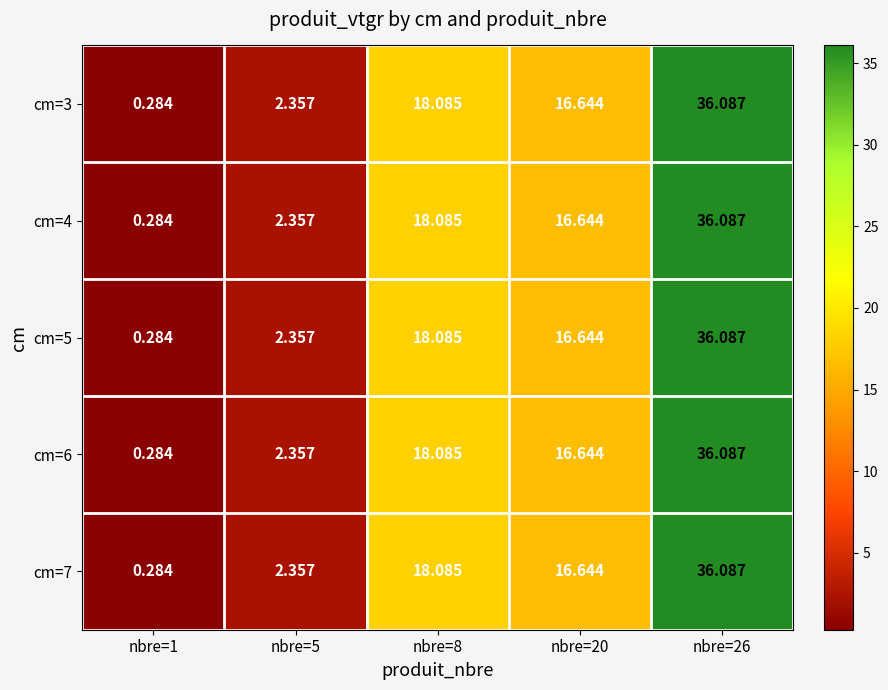

Is the value of cm=5 at nbre=20 greater than the value of cm=6 at nbre=5?

Yes